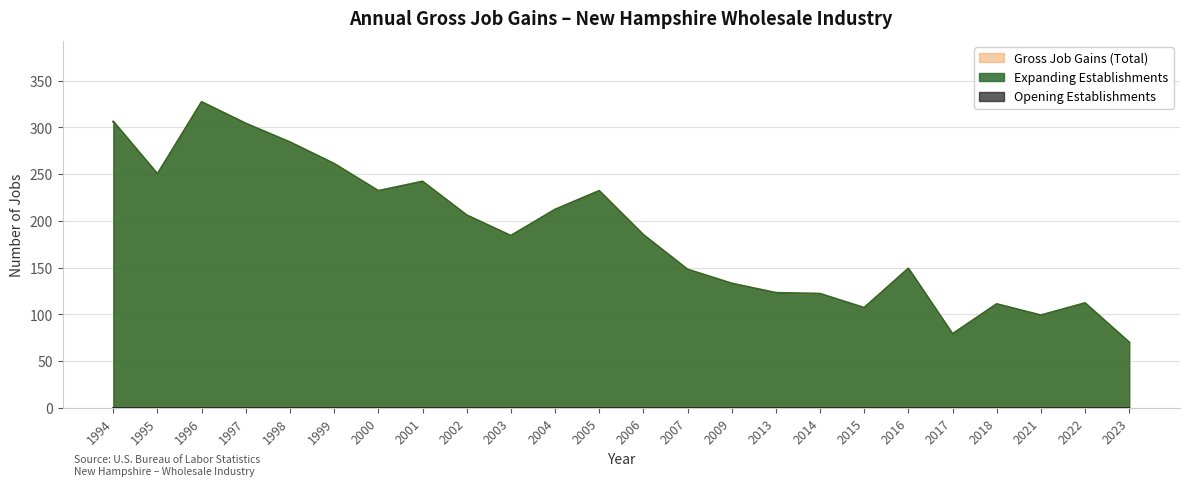

Reading right to left, what are all the values shown in this chart?

Gross Job Gains (Total): 70	112	99	111	79	149	107	122	123	133	148	185	232	212	184	206	242	232	261	284	304	327	250	306
Expanding Establishments: 70	112	99	111	79	149	107	122	123	133	148	185	232	212	184	206	242	232	261	284	304	327	250	306